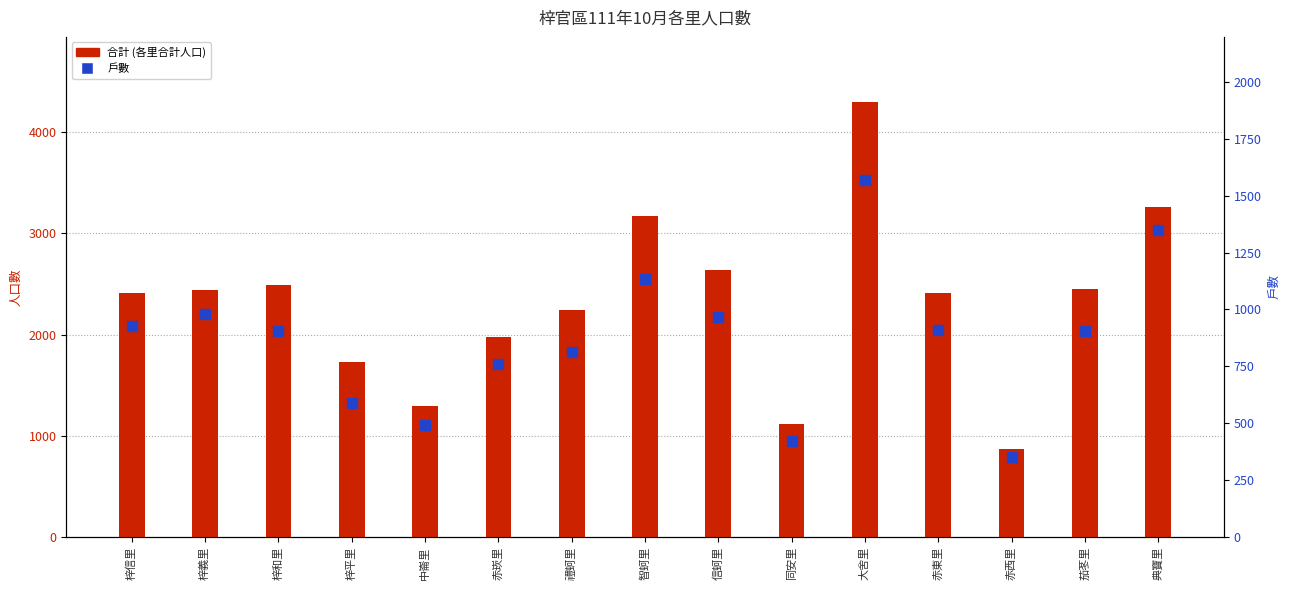

Between 同安里 and 赤西里, which is larger?

同安里